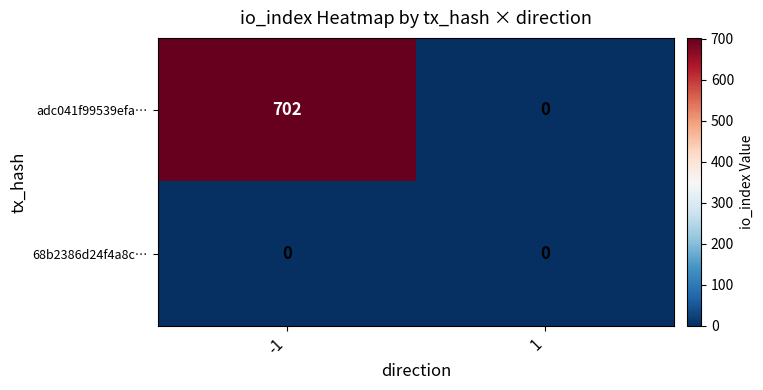

At which category is the sum across all series the highest?

-1